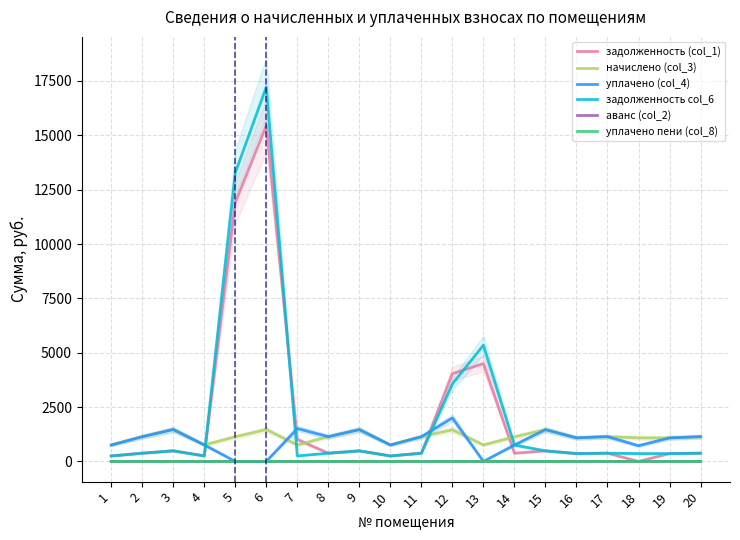

Reading left to right, transcribe all the data shown in this chart.

задолженность (col_1): 1=251.3	2=378.7	3=488.9	4=253.4	5=11904.4	6=15452.4	7=1010.8	8=379.4	9=486.9	10=252.0	11=378.7	12=4037.8	13=4498.3	14=376.6	15=487.1	16=361.4	17=379.4	18=0.0	19=360.7	20=378.7
начислено (col_3): 1=753.8	2=1136.2	3=1466.6	4=760.3	5=1134.0	6=1466.6	7=756.0	8=1138.3	9=1462.3	10=756.0	11=1136.2	12=1455.8	13=758.2	14=1129.7	15=1460.2	16=1084.3	17=1138.3	18=1082.2	19=1082.2	20=1136.2
уплачено (col_4): 1=753.8	2=1136.2	3=1466.6	4=760.3	5=0.0	6=0.0	7=1512.0	8=1138.3	9=1462.0	10=756.0	11=1136.2	12=2000.0	13=0.0	14=753.1	15=1460.2	16=1084.3	17=1138.9	18=721.5	19=1082.2	20=1136.2
задолженность col_6: 1=251.3	2=378.7	3=488.9	4=253.4	5=13274.6	6=17220.9	7=252.0	8=379.4	9=487.2	10=252.0	11=378.7	12=3561.8	13=5346.7	14=753.1	15=486.7	16=361.4	17=378.9	18=360.4	19=360.7	20=378.7
аванс (col_2): 1=0.0	2=0.0	3=0.0	4=0.0	5=0.0	6=0.0	7=0.0	8=0.0	9=0.0	10=0.0	11=0.0	12=0.0	13=0.0	14=0.0	15=0.0	16=0.0	17=0.0	18=0.3	19=0.0	20=0.0
уплачено пени (col_8): 1=0.0	2=0.0	3=0.0	4=0.0	5=0.0	6=0.0	7=4.0	8=0.0	9=0.0	10=0.0	11=0.0	12=0.0	13=0.0	14=0.0	15=0.4	16=0.0	17=0.0	18=0.0	19=0.0	20=0.0